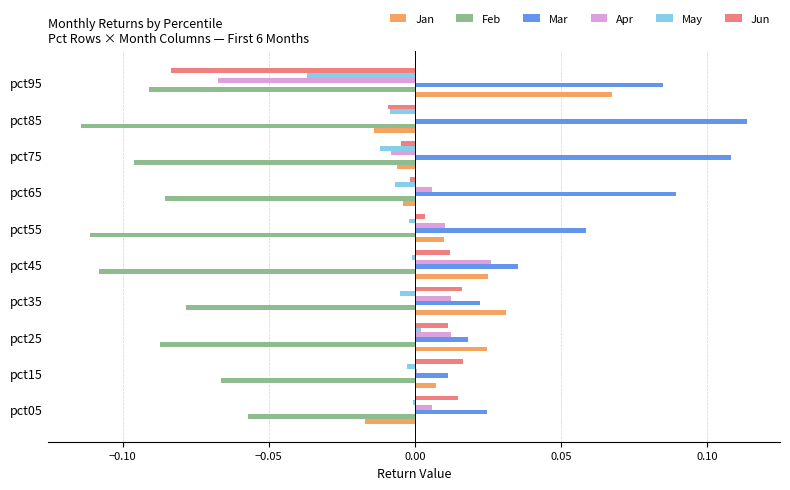

How many data points does each series have?

10